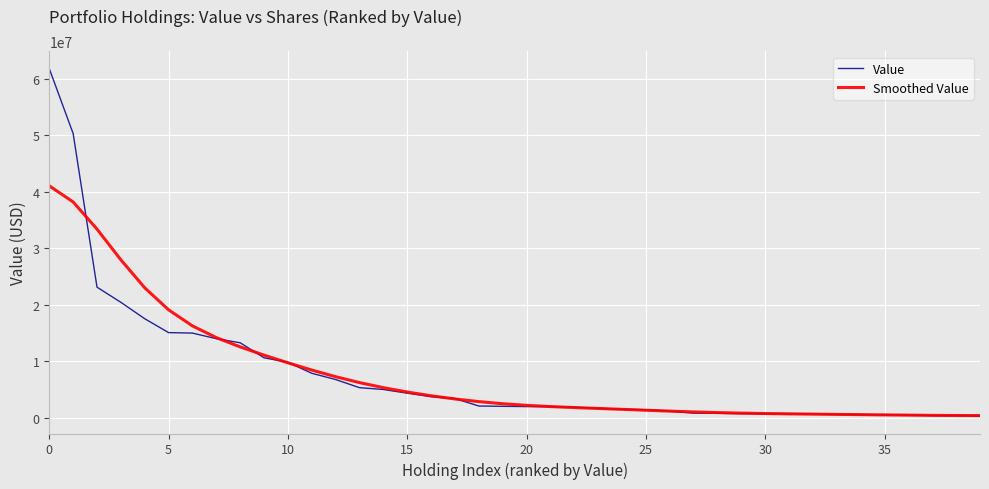

What are all the series names shown in the legend?

Value, Smoothed Value